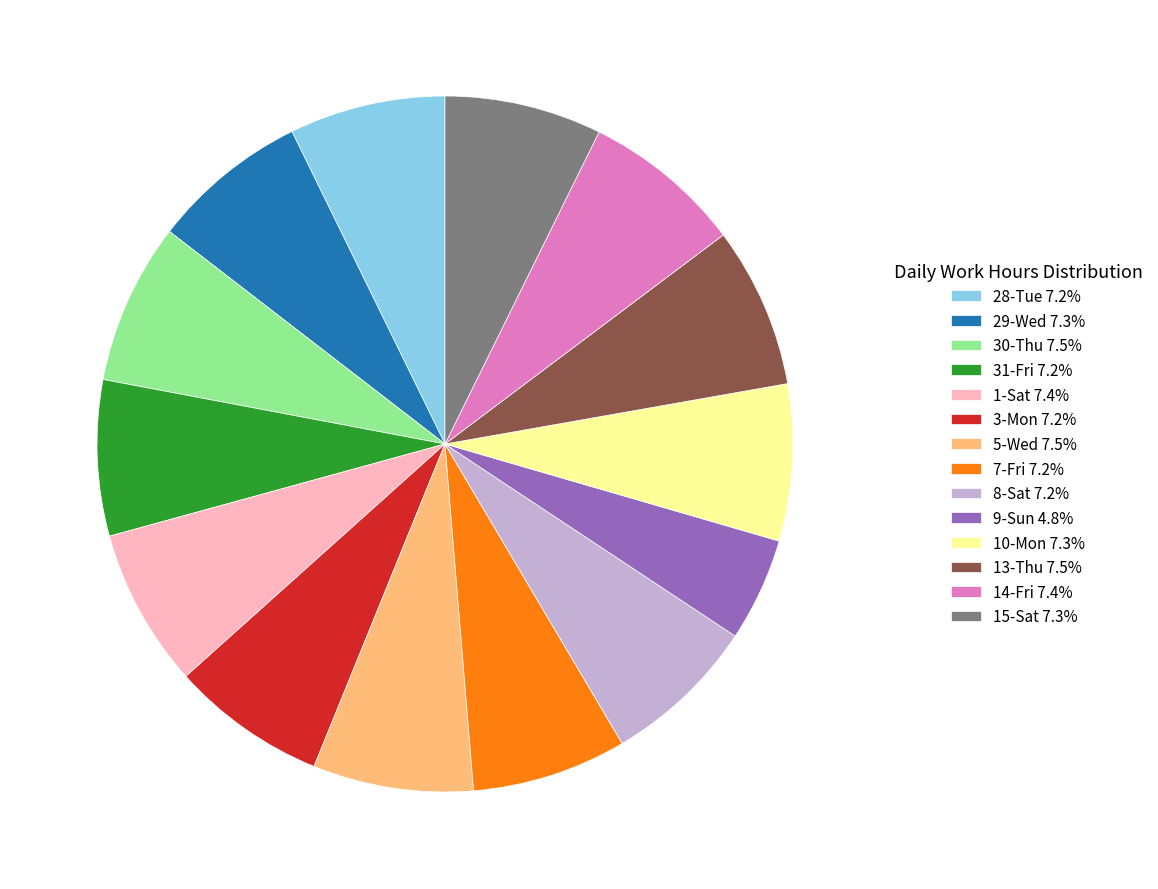

Approximately how many times larger is the value at 7-Fri compared to 1-Sat?

1.0